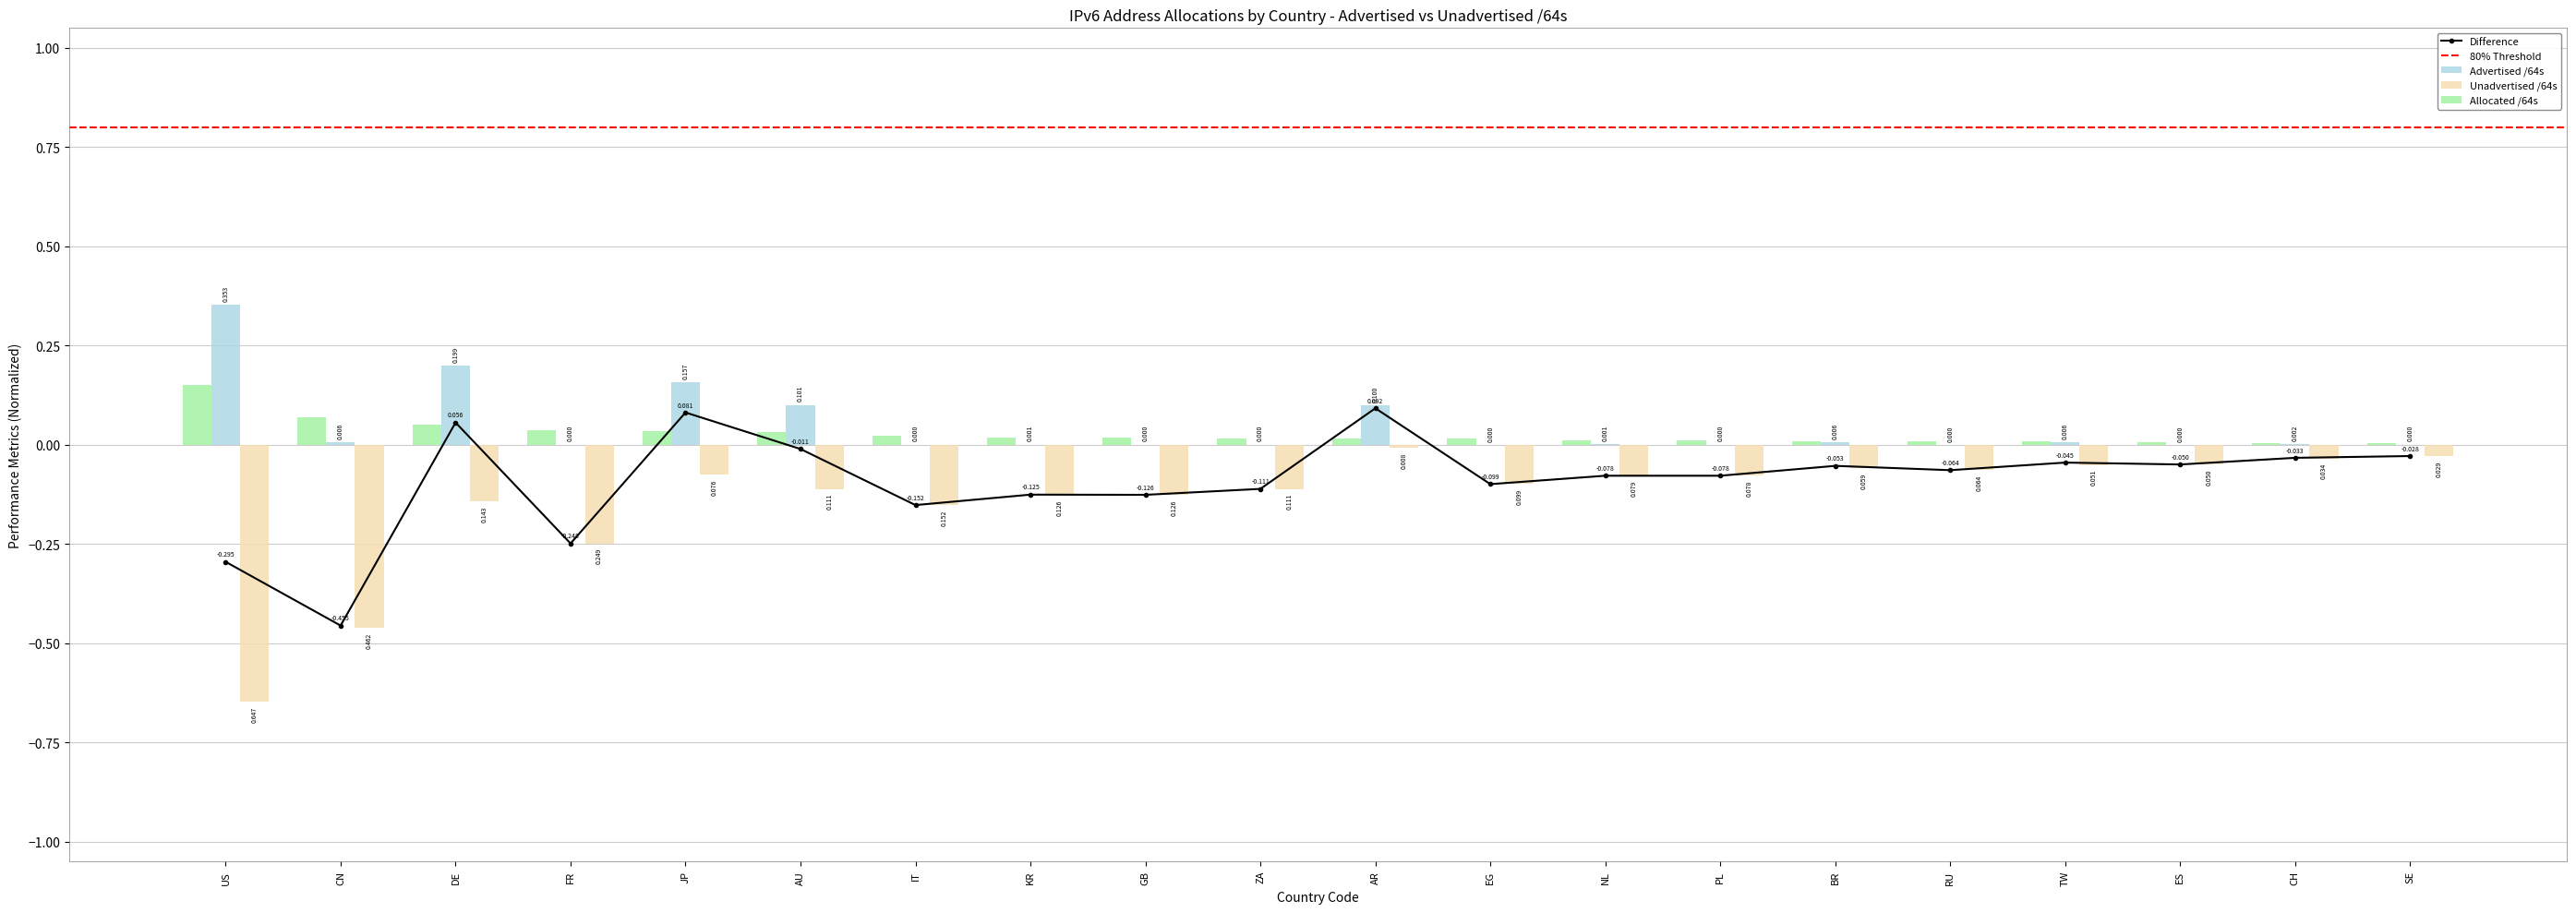

The value of Allocated /64s at KR is 0.0. True or false?

False